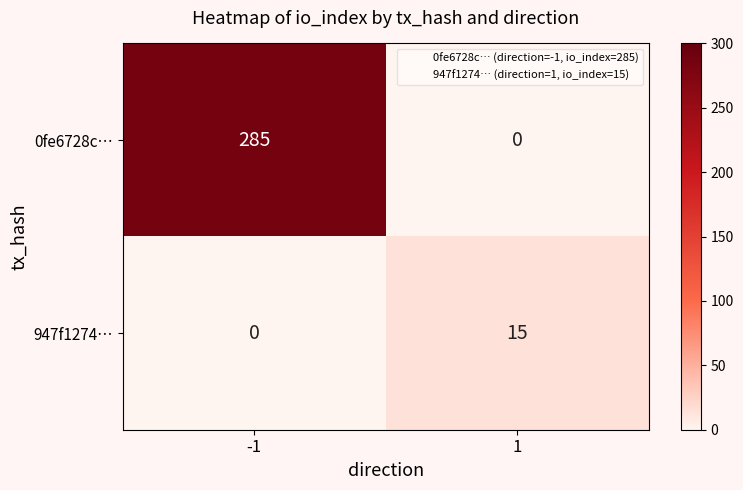

Is it true that 947f1274… equals 23 at 1?

False